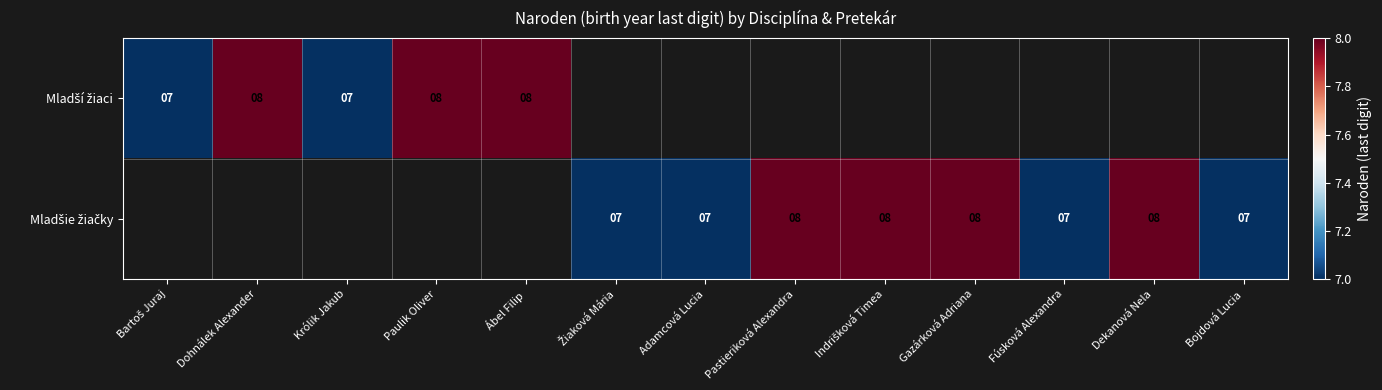

List the labels in order of Mladšie žiačky value, largest first.

Bartoš Juraj, Dohnálek Alexander, Królik Jakub, Paulik Oliver, Ábel Filip, Pastieriková Alexandra, Indrišková Timea, Gazárková Adriana, Dekanová Nela, Žiaková Mária, Adamcová Lucia, Fúsková Alexandra, Bojdová Lucia